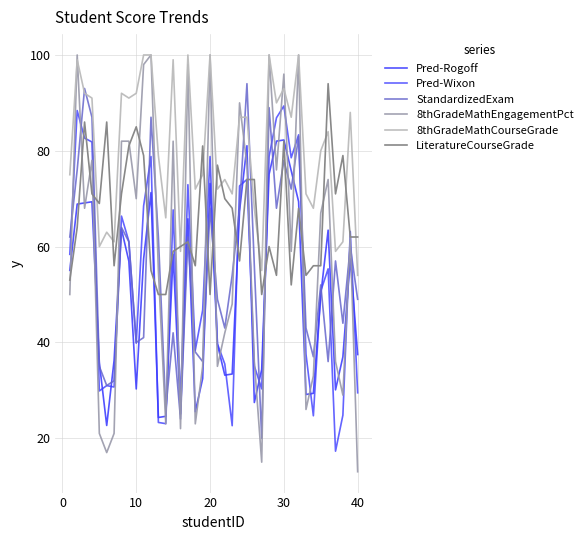

Which series has the largest range (max minus min)?

8thGradeMathEngagementPct